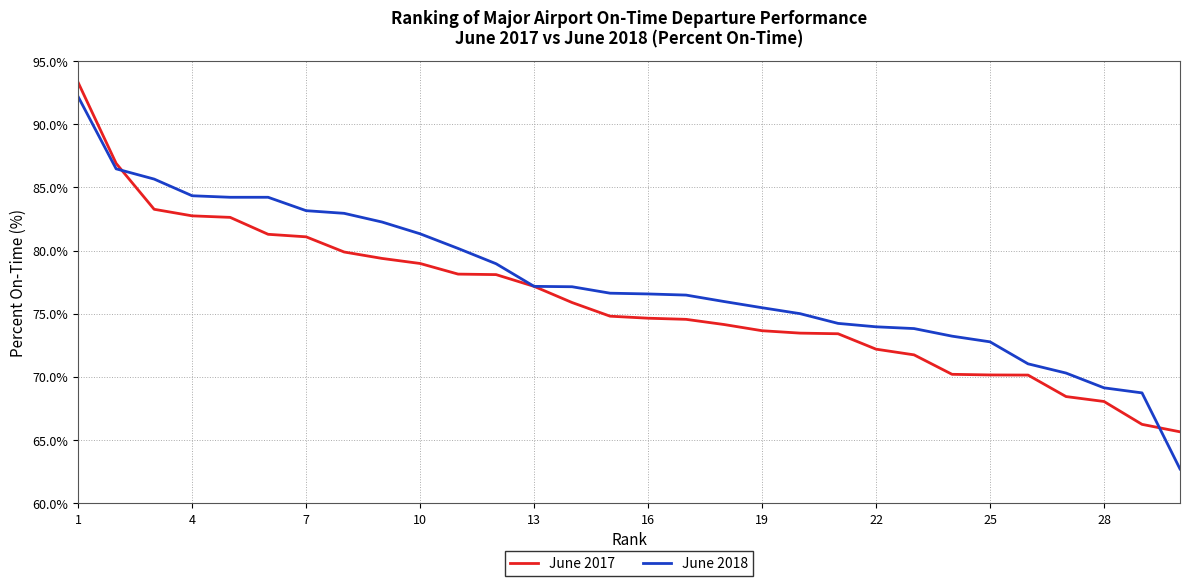

Rank the series by their average value, from lowest to highest.

June 2017, June 2018